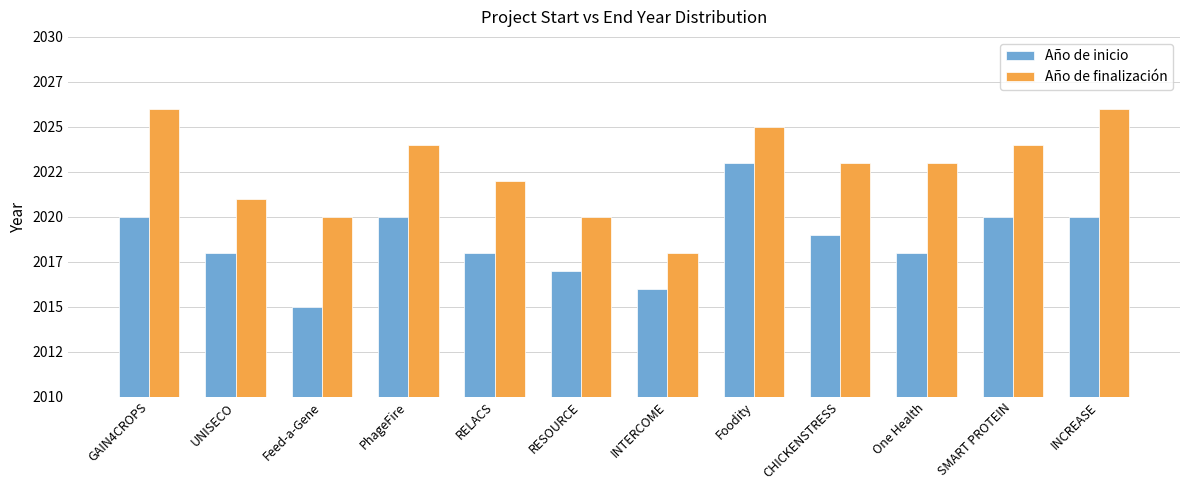

At which category is the sum across all series the highest?

Foodity